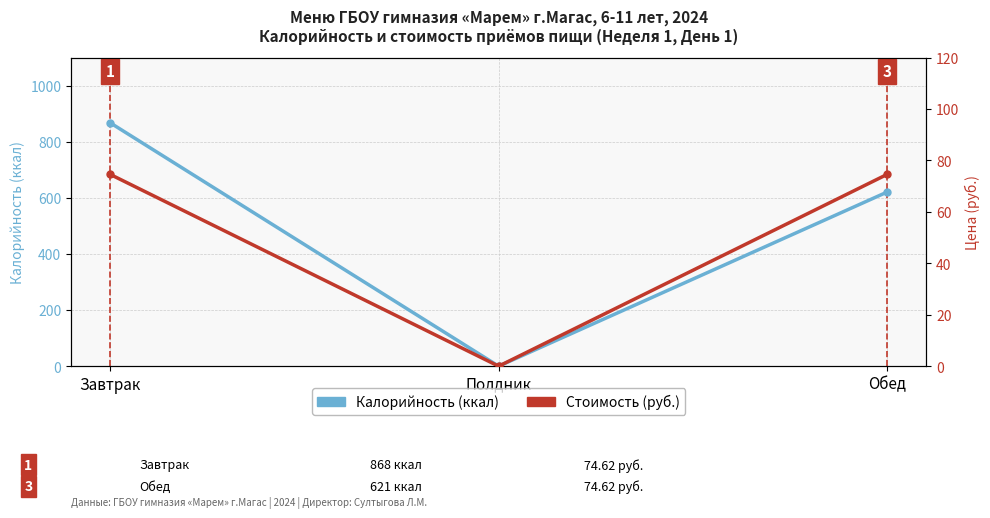

At which label does Калорийность (ккал) reach its peak?

Завтрак